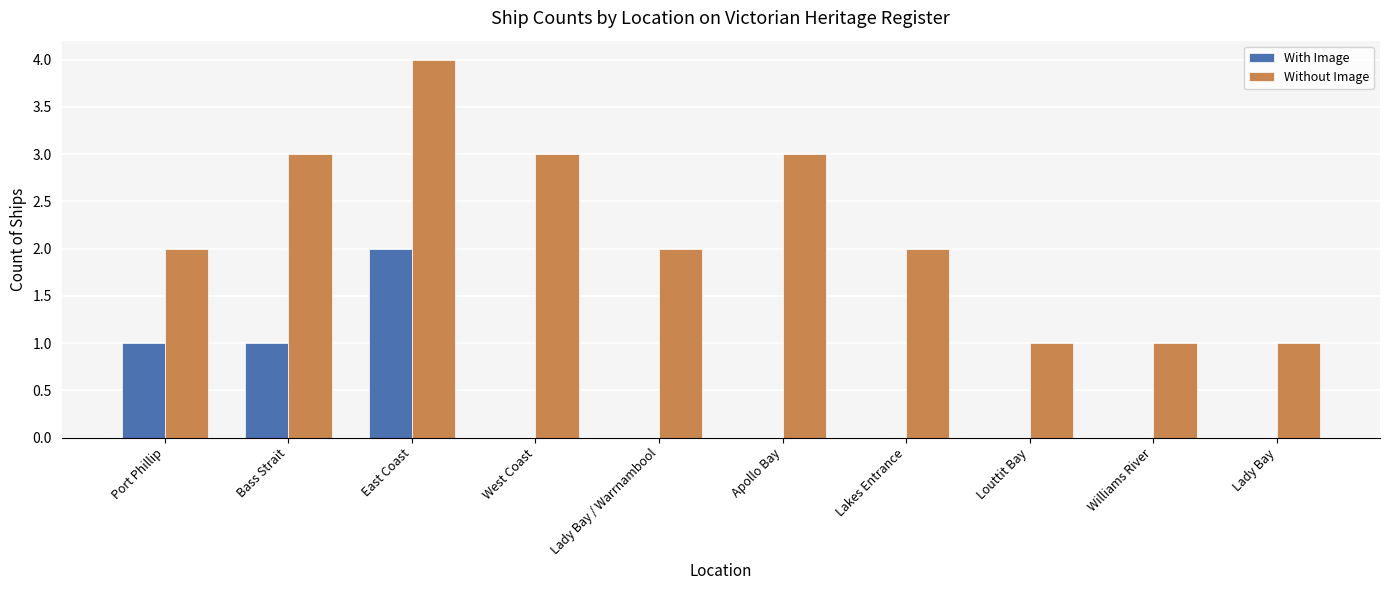

Count the Without Image values in the range 1 to 3.

9